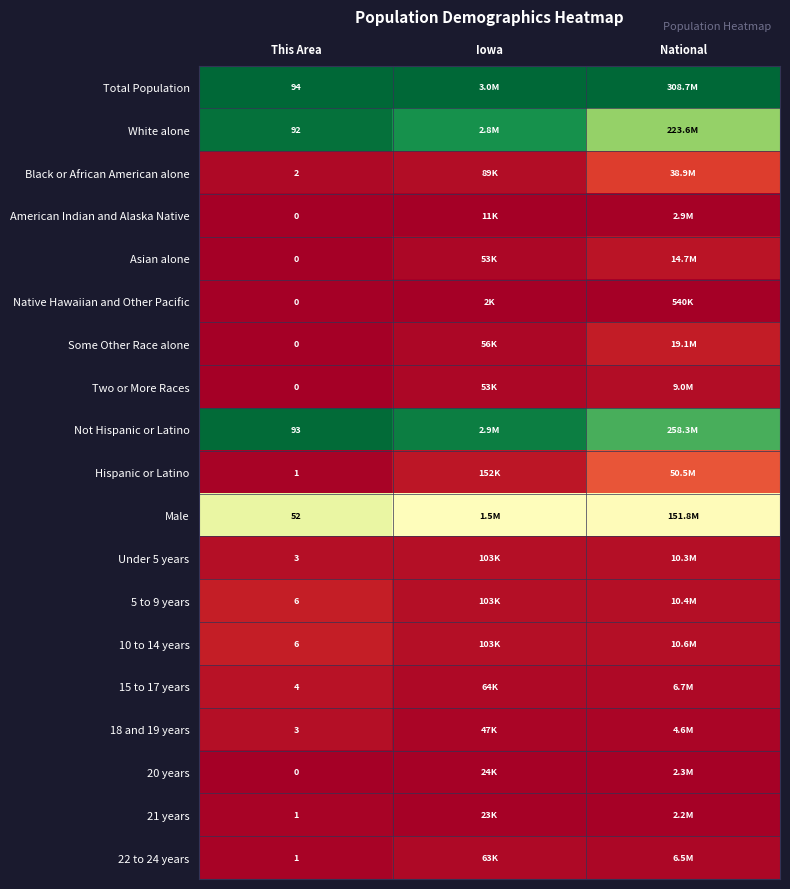

How many series are shown in this chart?

19